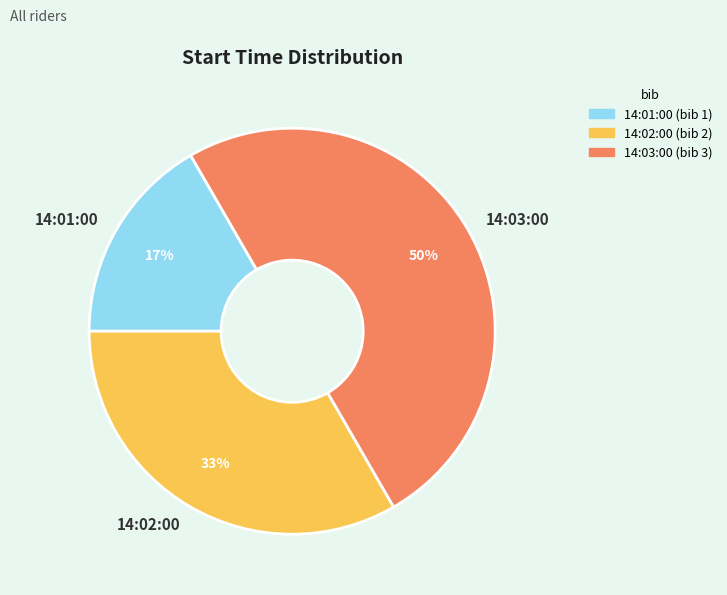

Count the number of slices in the pie.

3